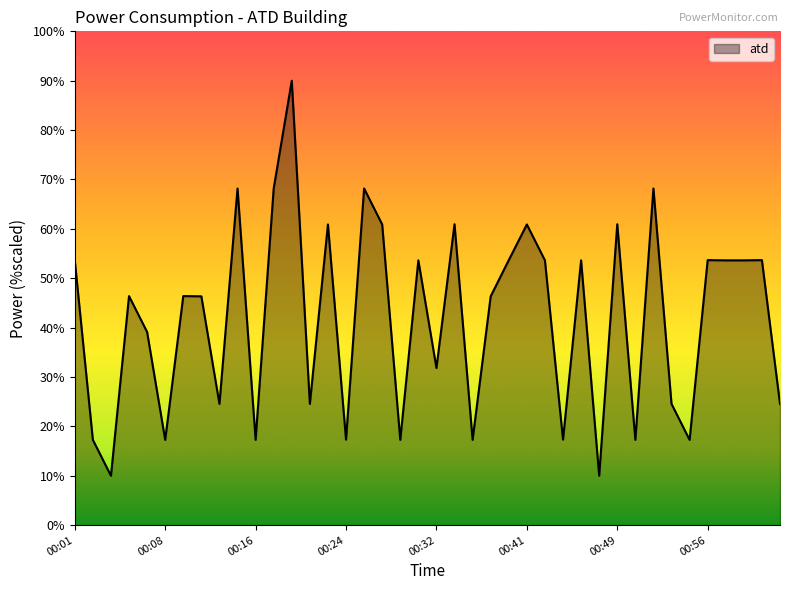

What is the difference between the maximum and second lowest values?

80.0